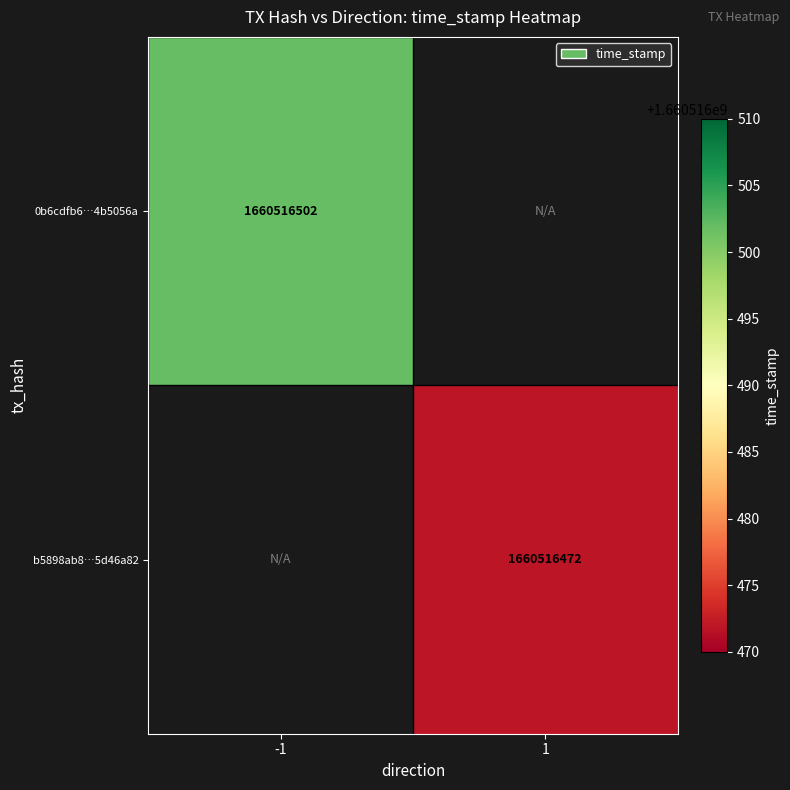

Reading left to right, extract all data points from this chart.

0b6cdfb66bca3753233233ec126f8a014b5056a: direction=-1	time_stamp=1660516502
b5898ab879979450557ecb18dde449315d46a82: direction=1	time_stamp=1660516472